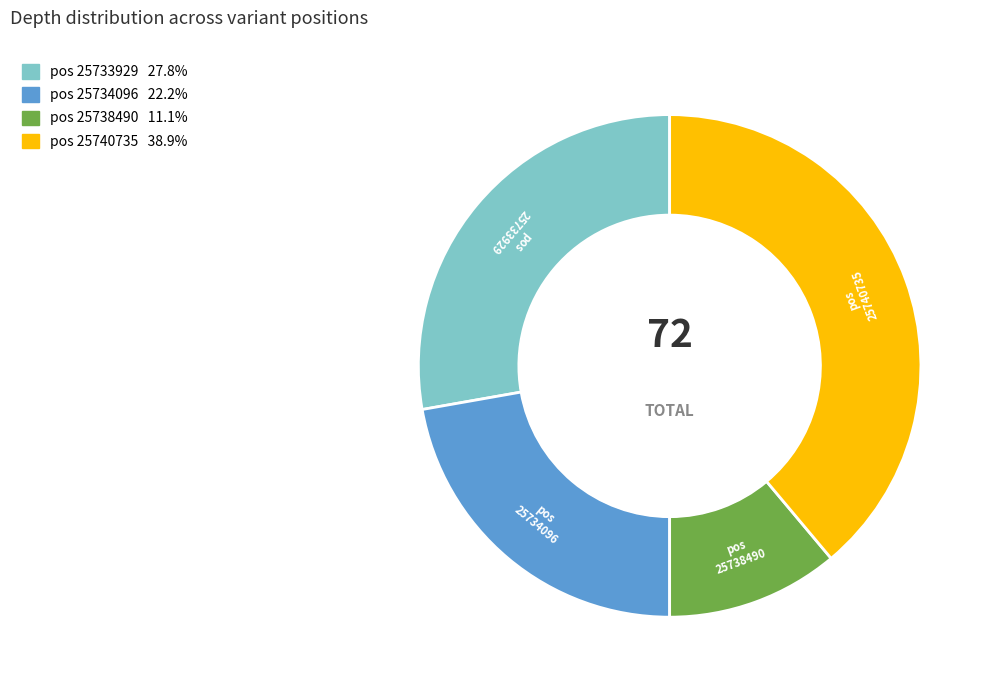

Is there any slice that represents more than half of the pie?

No